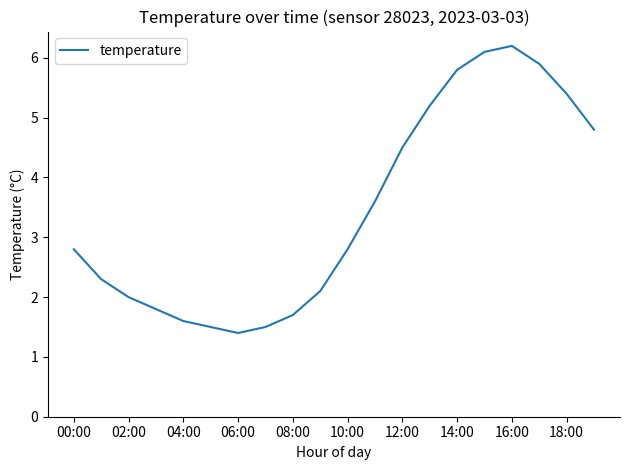

What is the difference between the maximum and minimum values?

4.8